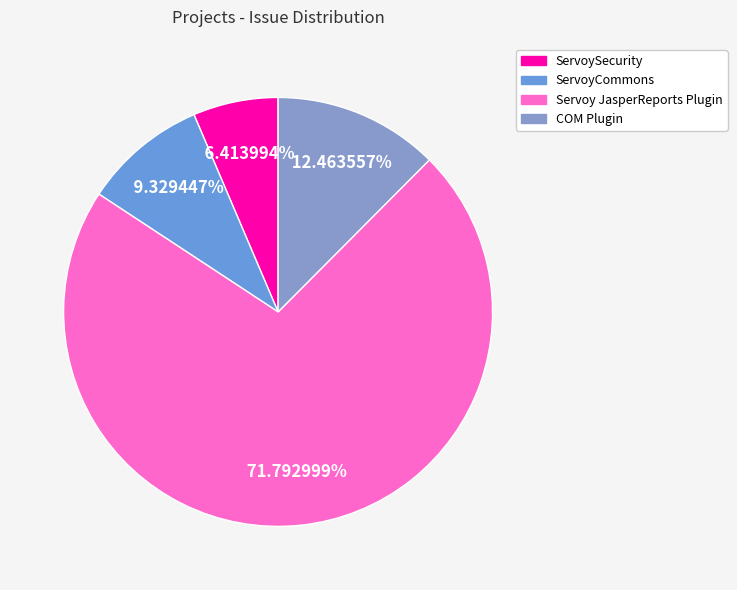

Which category has the biggest portion of the pie?

Servoy JasperReports Plugin